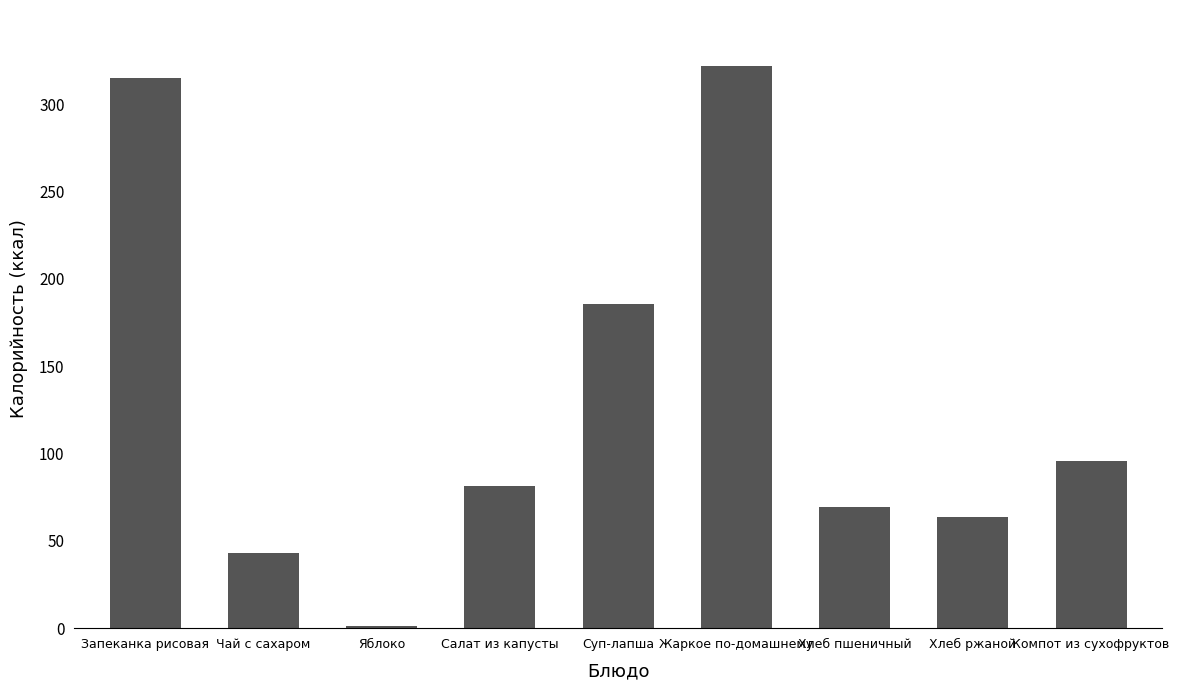

What is the label of the 7th bar from the left?

Хлеб пшеничный